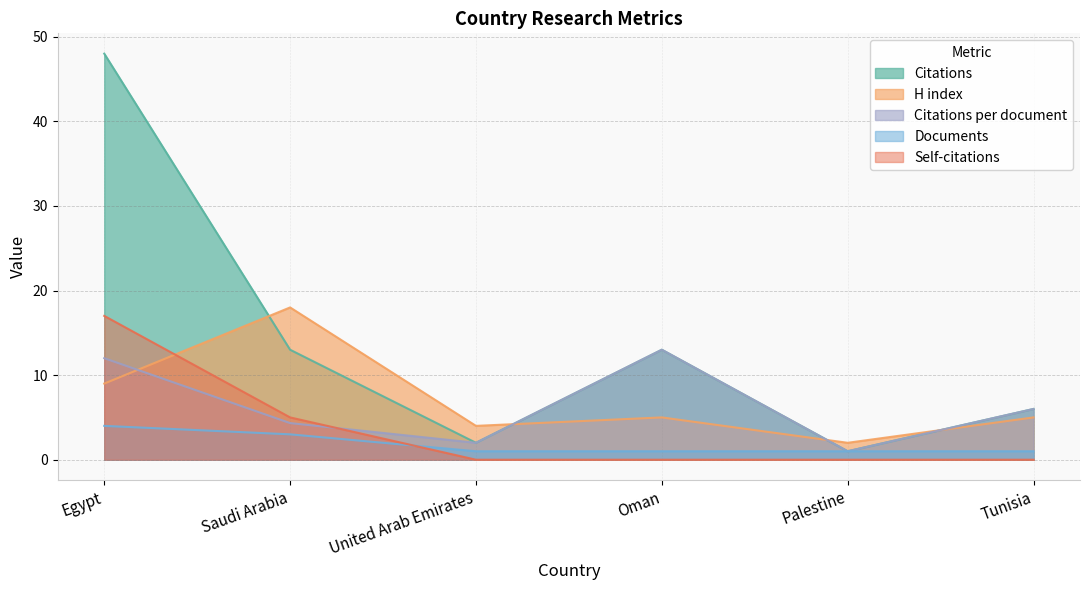

The value of Self-citations at Oman is -8.7. True or false?

False